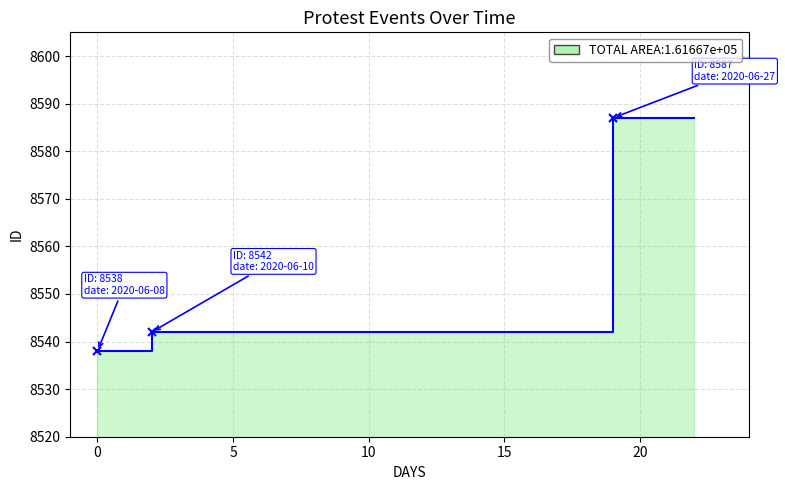

At which label does the data first exceed 8542?

2020-06-27